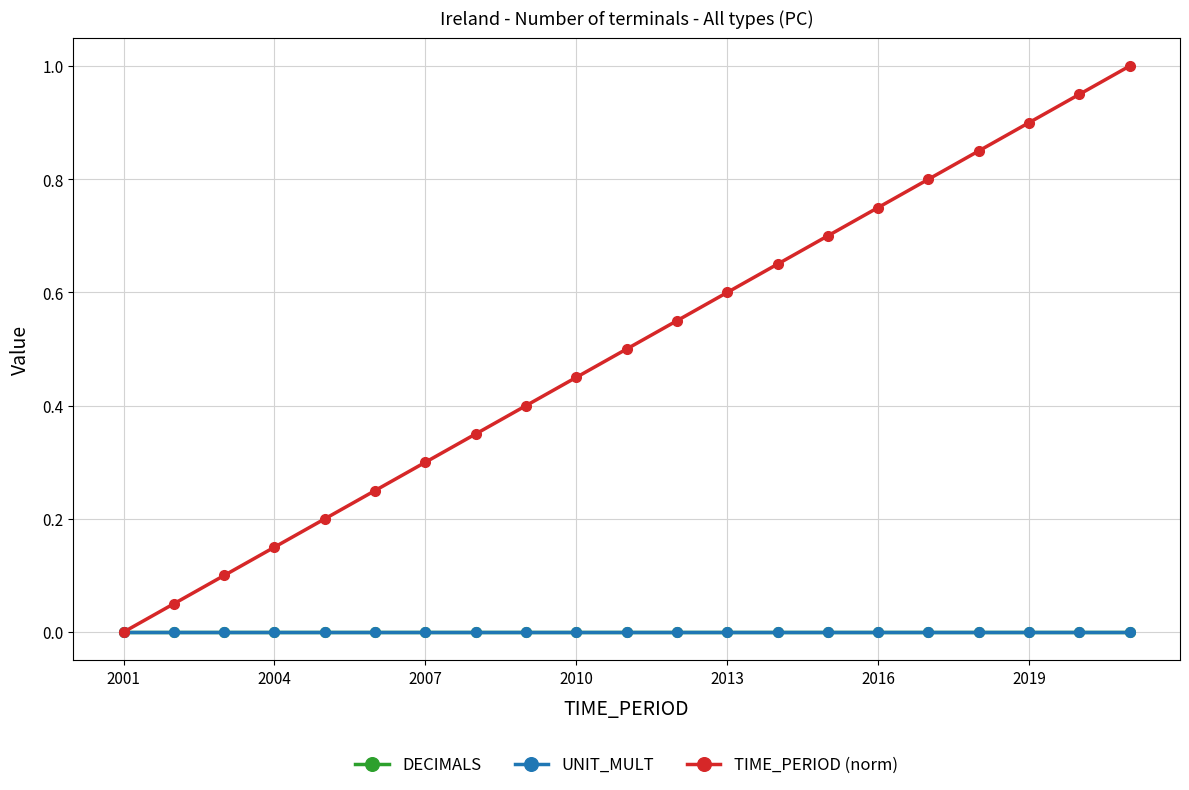

Does the chart have visible grid lines?

Yes